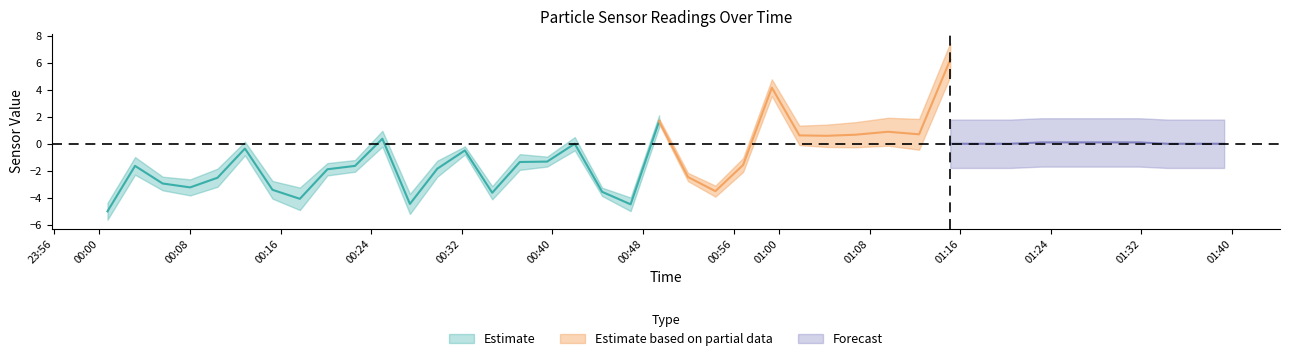

What is the difference between the highest and lowest values at 15?

11.2